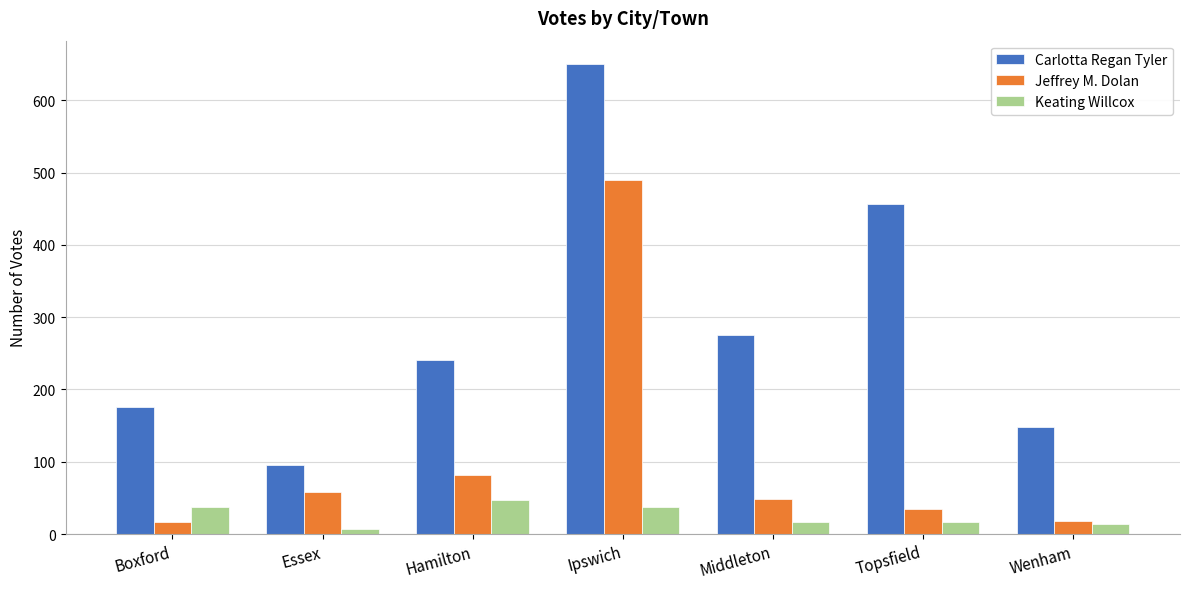

At which category is the sum across all series the highest?

Ipswich